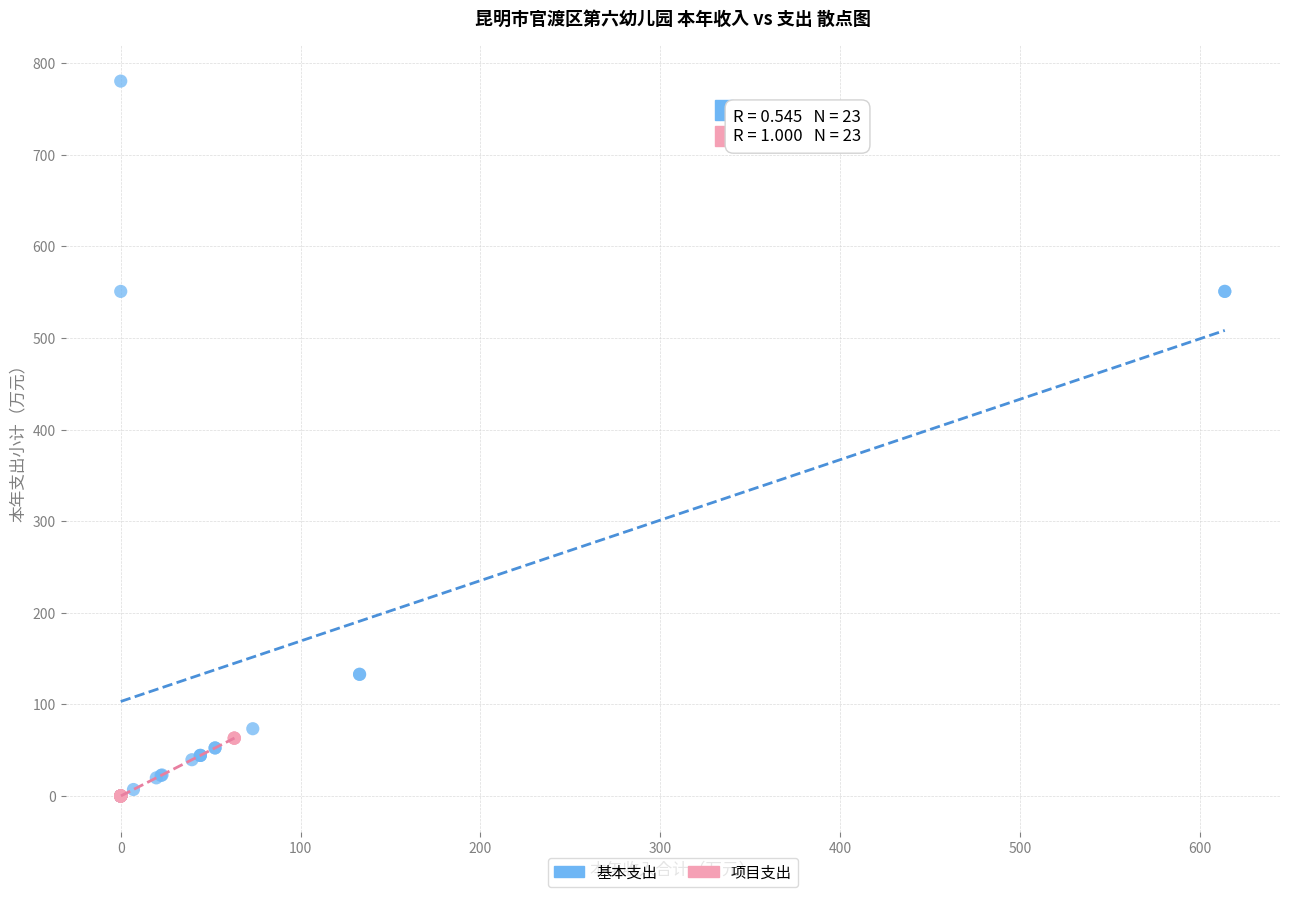

What are all the series names shown in the legend?

基本支出, 项目支出